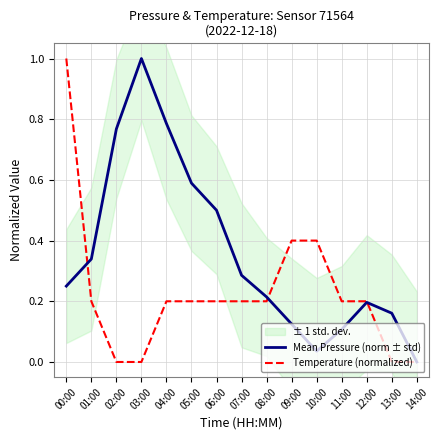

Rank the series by their maximum value, from lowest to highest.

Mean Pressure (norm ± std), Temperature (normalized)